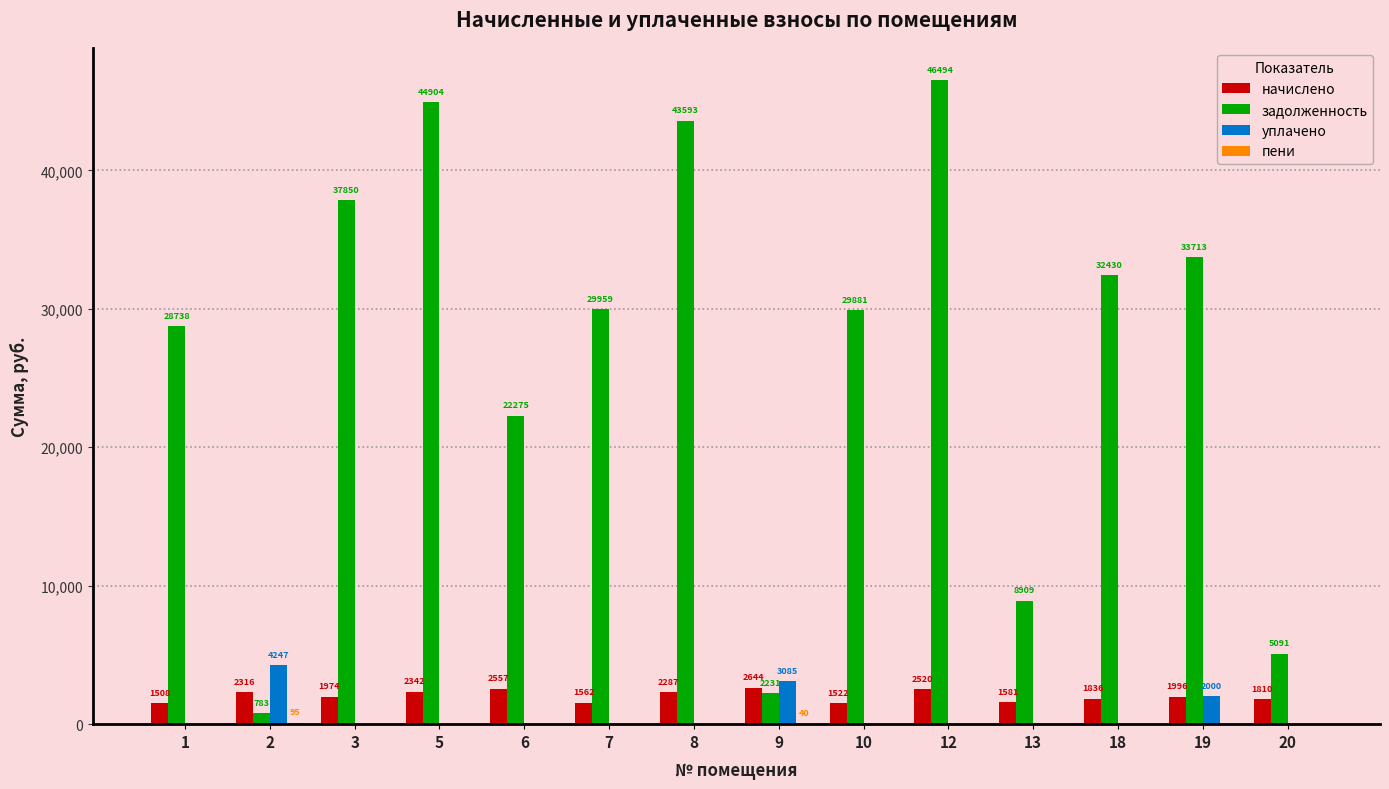

Between 3 and 13, which series saw the biggest shift?

задолженность